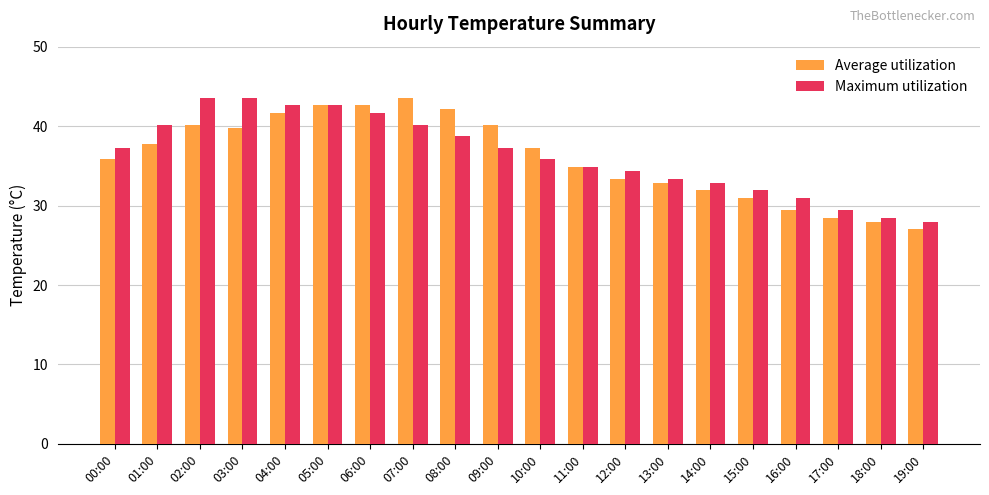

What is the total value across all series at 16:00?

60.3